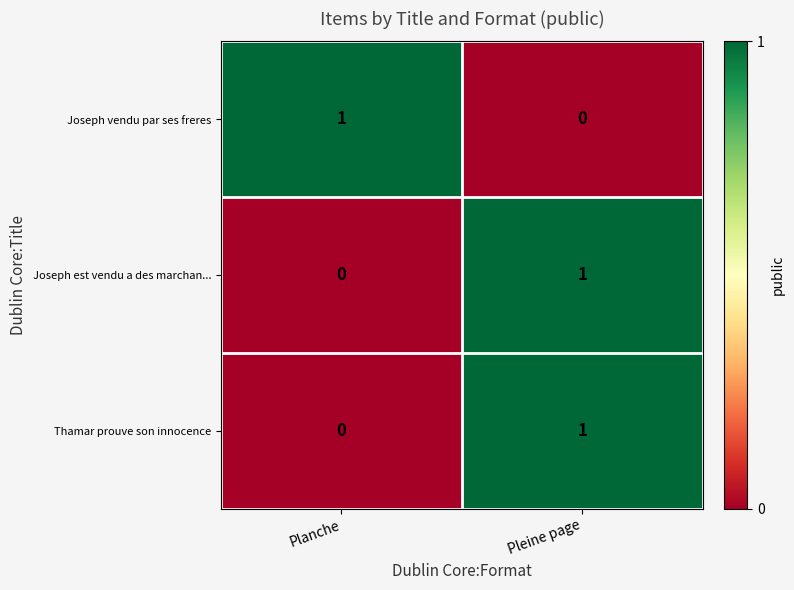

Rank the categories by Joseph est vendu a des marchan... value from lowest to highest.

Planche, Pleine page